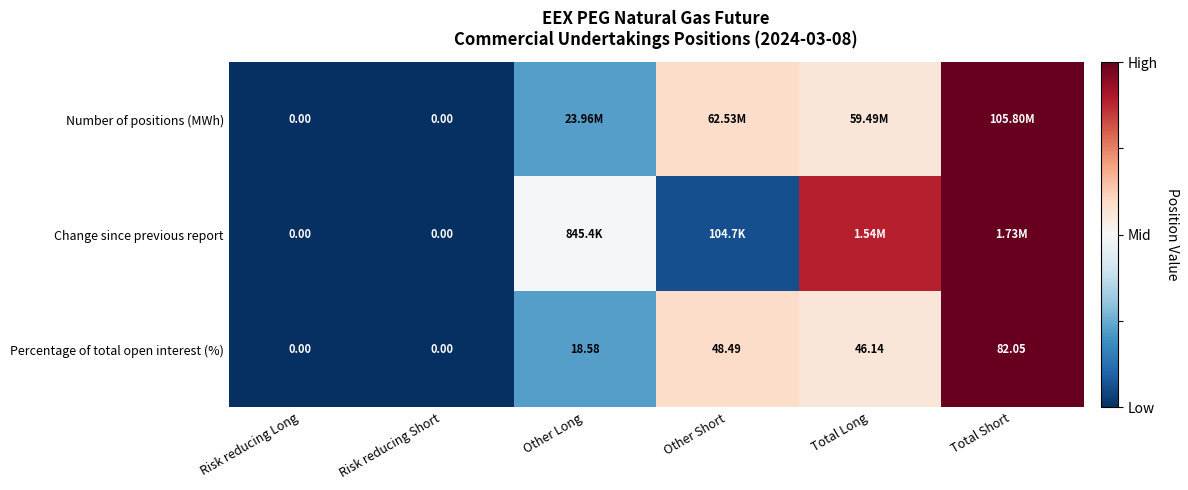

Where does the Percentage of total open interest (%) series first go above 46?

Other Short